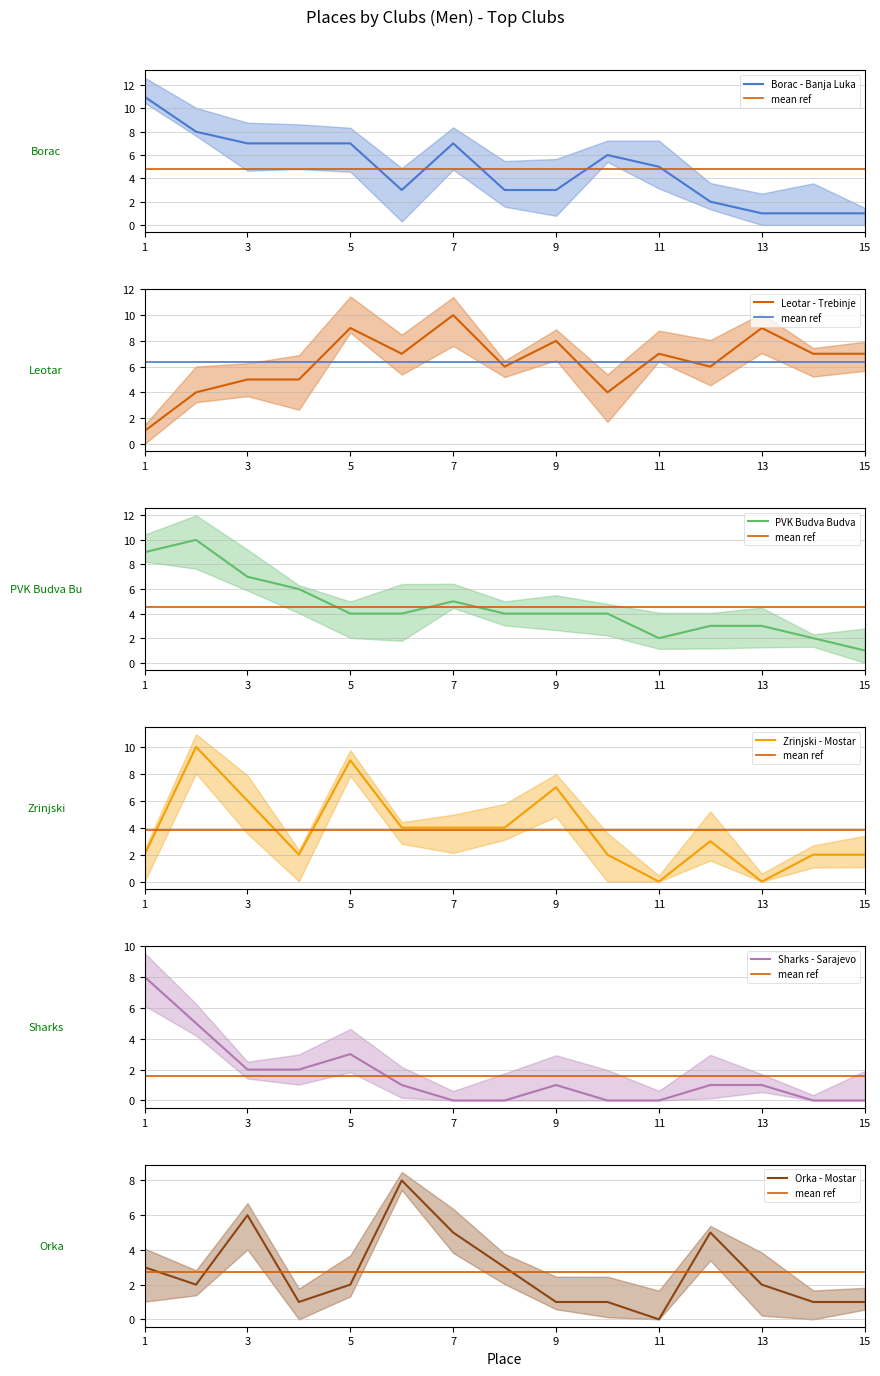

Is it true that Zrinjski - Mostar equals -6 at 13?

False